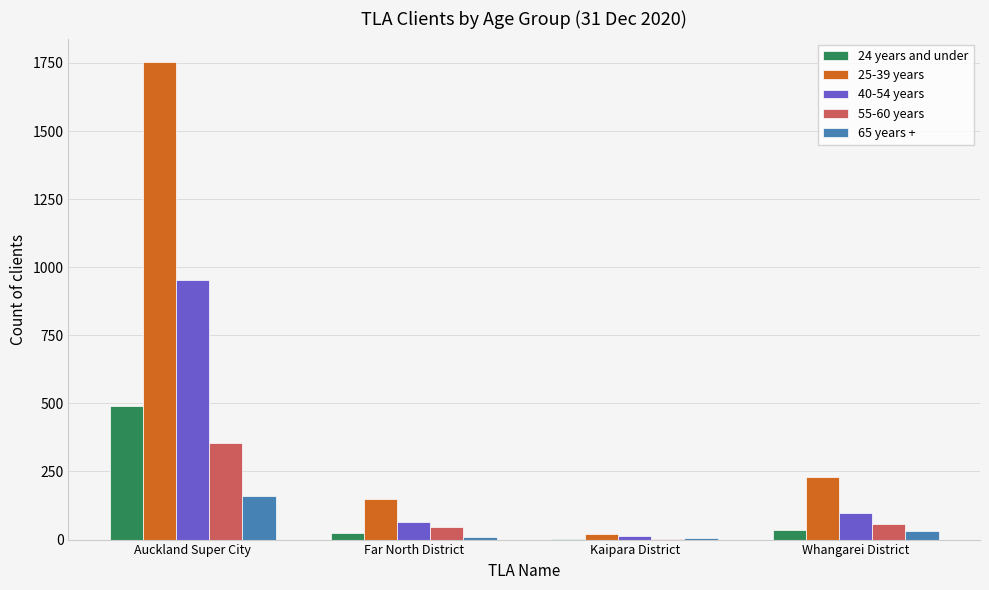

At which category does the chart reach its peak across all series?

Auckland Super City